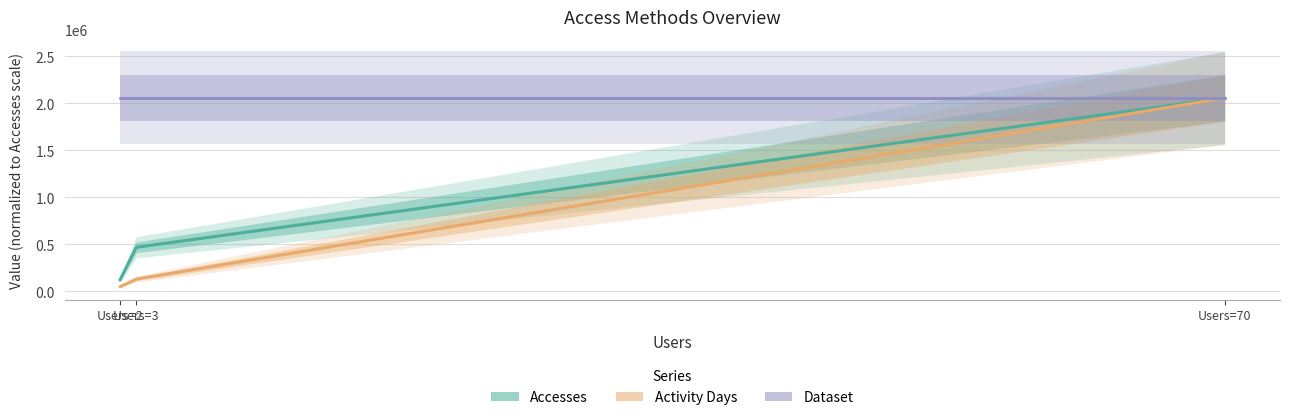

Is the value of Accesses at Users=2 greater than the value of Activity Days at Users=3?

No